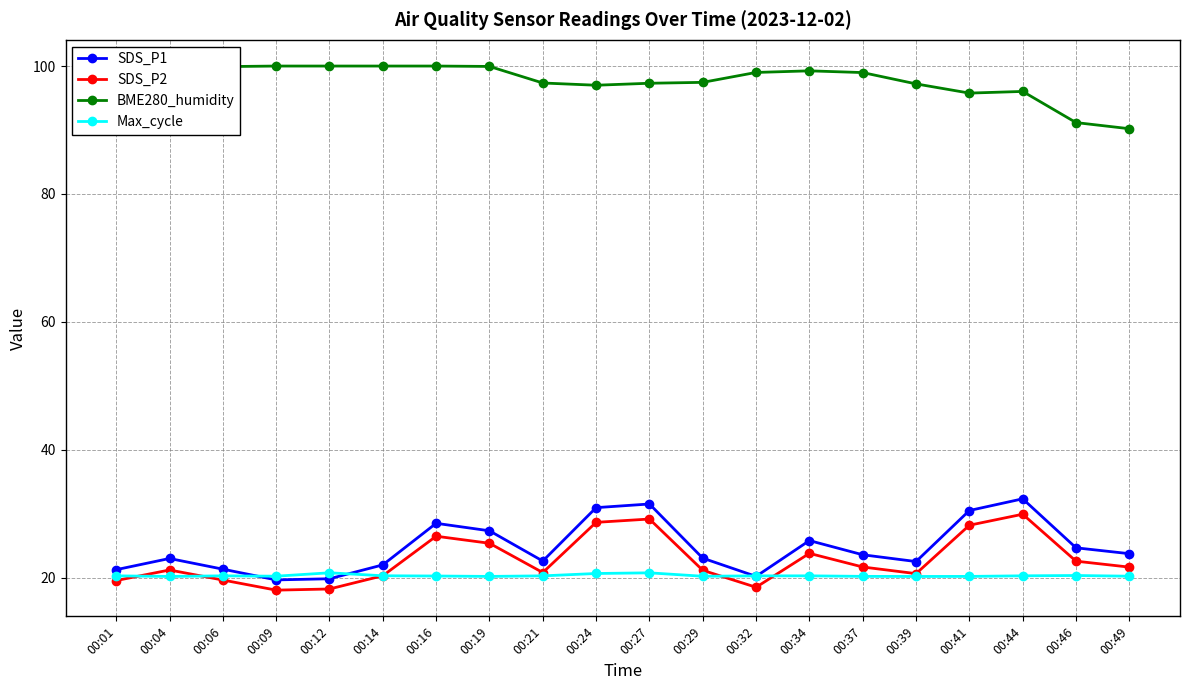

What value does the SDS_P1 series have at 00:34?

25.8